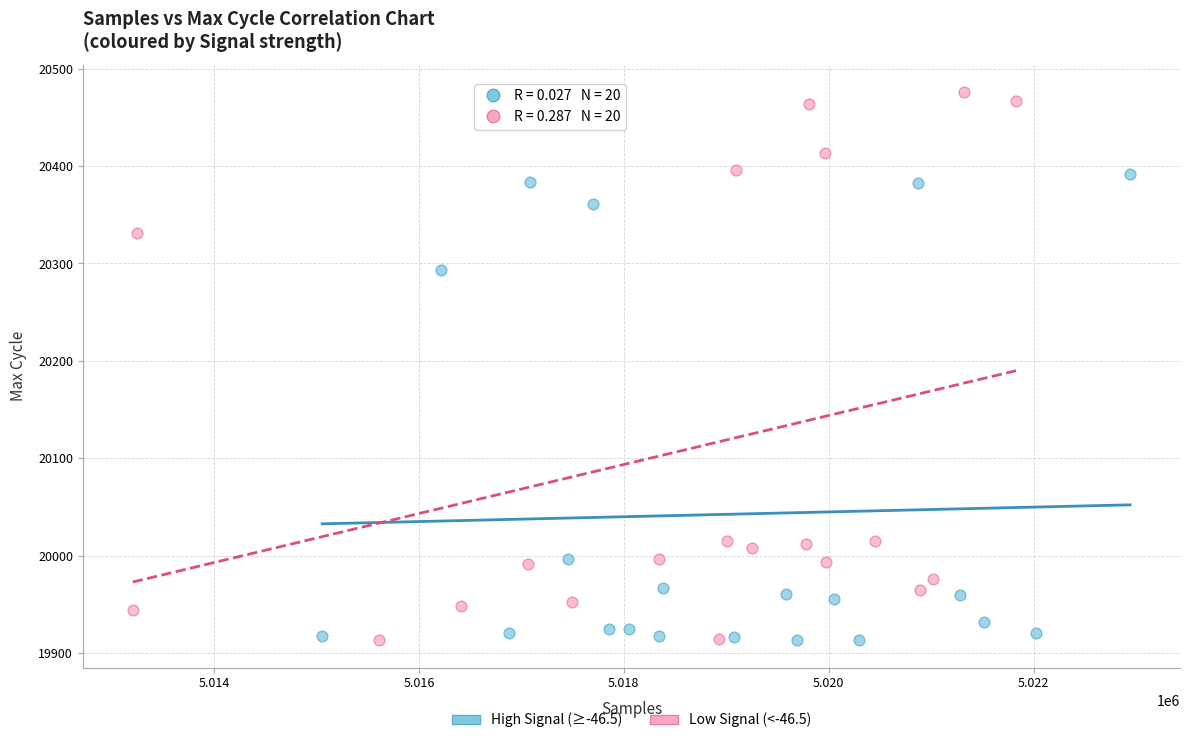

Which series reaches the maximum Y coordinate?

Low Signal (<-46.5)